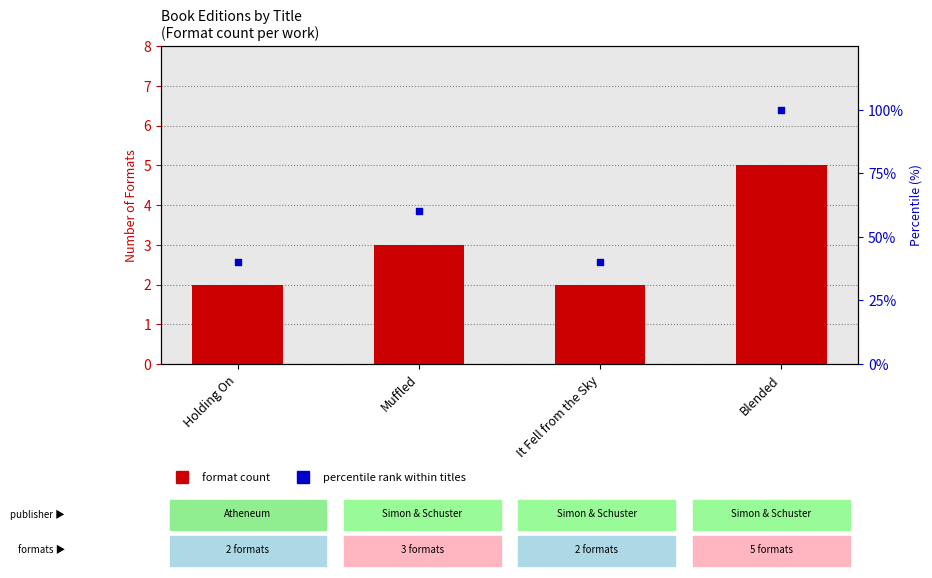

Which series reaches the maximum Y coordinate?

percentile rank within titles